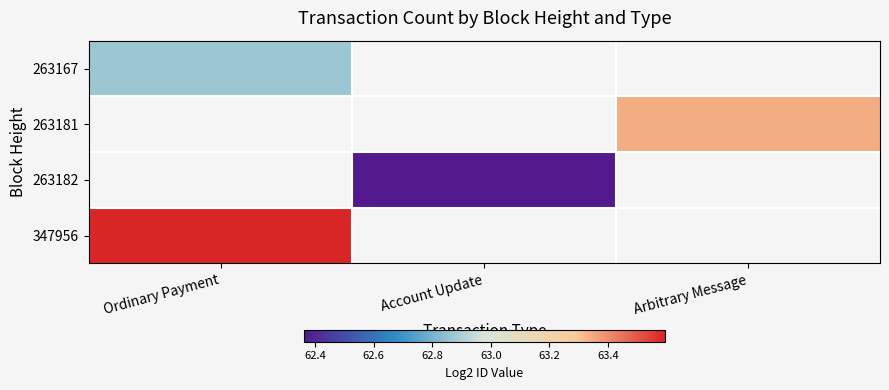

Which category has the lowest value across all series?

Account Update